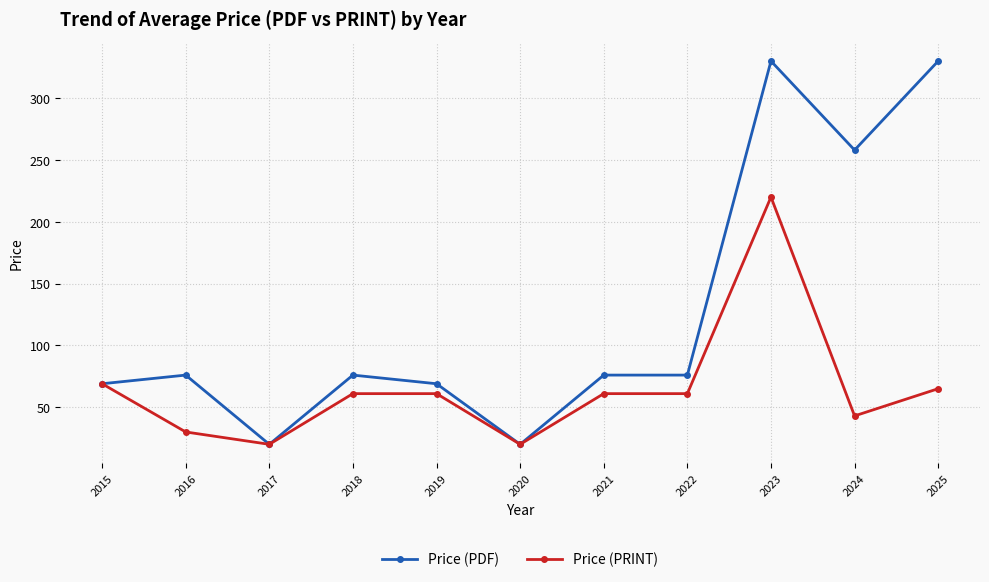

At which label is Price (PRINT) closest to 120?

2015